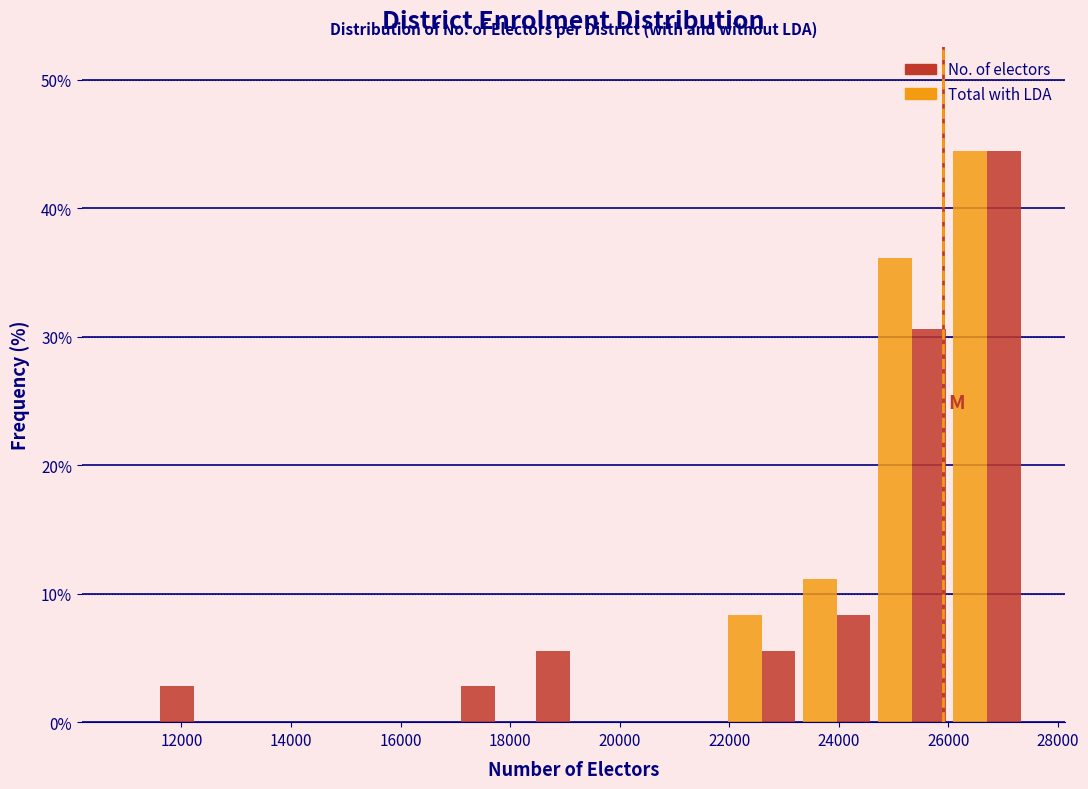

Reading left to right, transcribe this chart: for each range on the x-axis, give the height of each series' bar. Neither the bar edges nor the heights are printed on the chart, so give them approximately, as read against the axes.

11000 to 12400: Total with LDA=0	No. of electors=3
12400 to 13600: Total with LDA=0	No. of electors=0
13600 to 15000: Total with LDA=0	No. of electors=0
15000 to 16400: Total with LDA=0	No. of electors=0
16400 to 17800: Total with LDA=0	No. of electors=3
17800 to 19200: Total with LDA=0	No. of electors=6
19200 to 20600: Total with LDA=0	No. of electors=0
20600 to 22000: Total with LDA=0	No. of electors=0
22000 to 23200: Total with LDA=8	No. of electors=6
23200 to 24600: Total with LDA=11	No. of electors=8
24600 to 26000: Total with LDA=36	No. of electors=31
26000 to 27400: Total with LDA=44	No. of electors=44